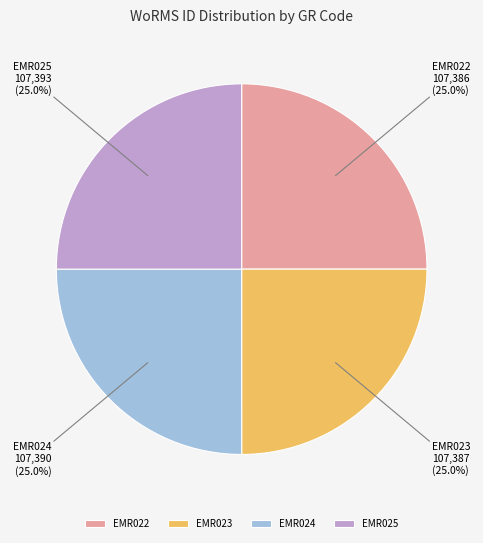

What percentage is NOT represented by EMR022?

75.0%